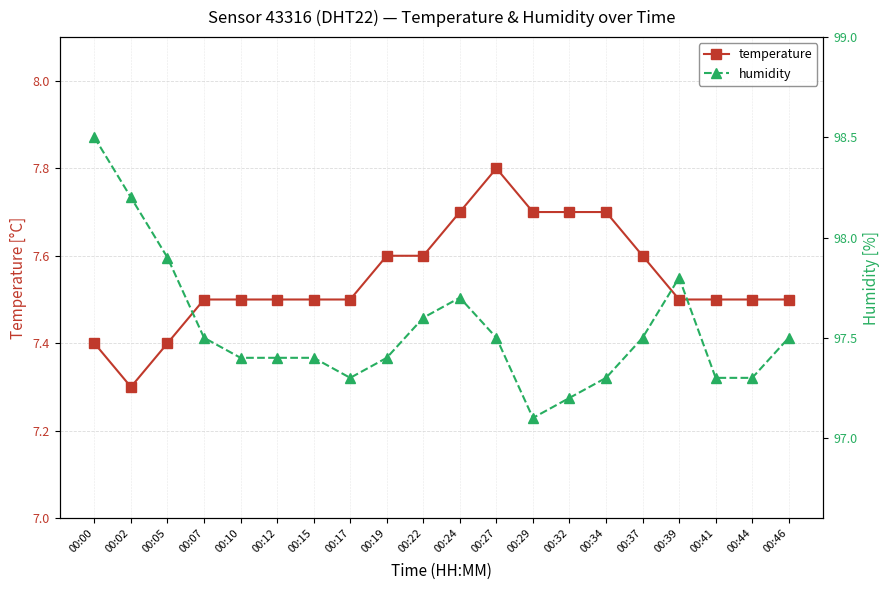

What is the difference between the highest and lowest values at 00:34?

89.6